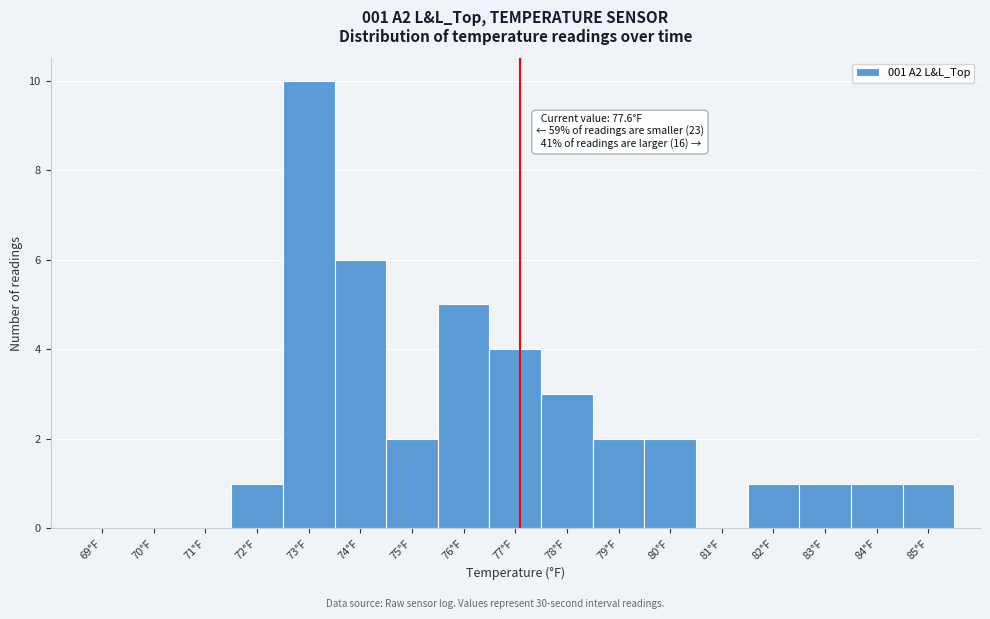

Reading left to right, what are all the values shown in this chart?

69°F=0	70°F=0	71°F=0	72°F=1	73°F=10	74°F=6	75°F=2	76°F=5	77°F=4	78°F=3	79°F=2	80°F=2	81°F=0	82°F=1	83°F=1	84°F=1	85°F=1